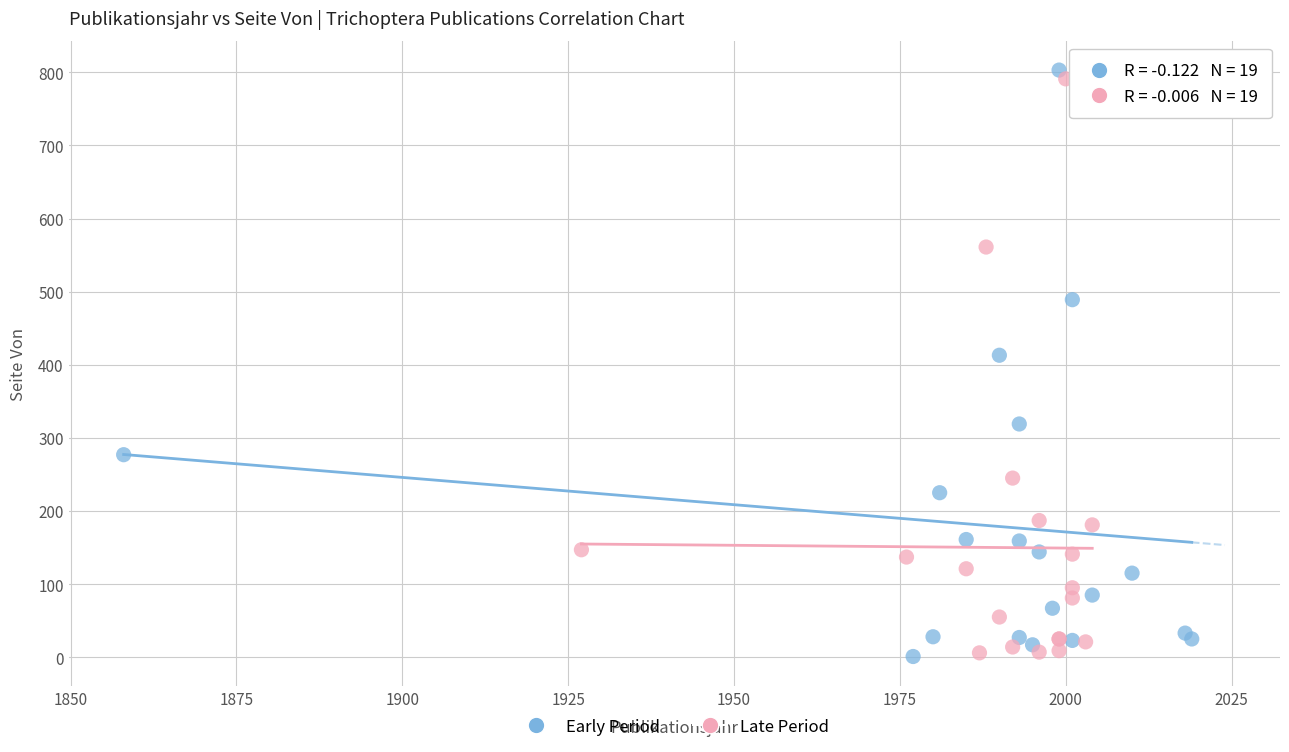

What are all the series names shown in the legend?

Early Period, Late Period